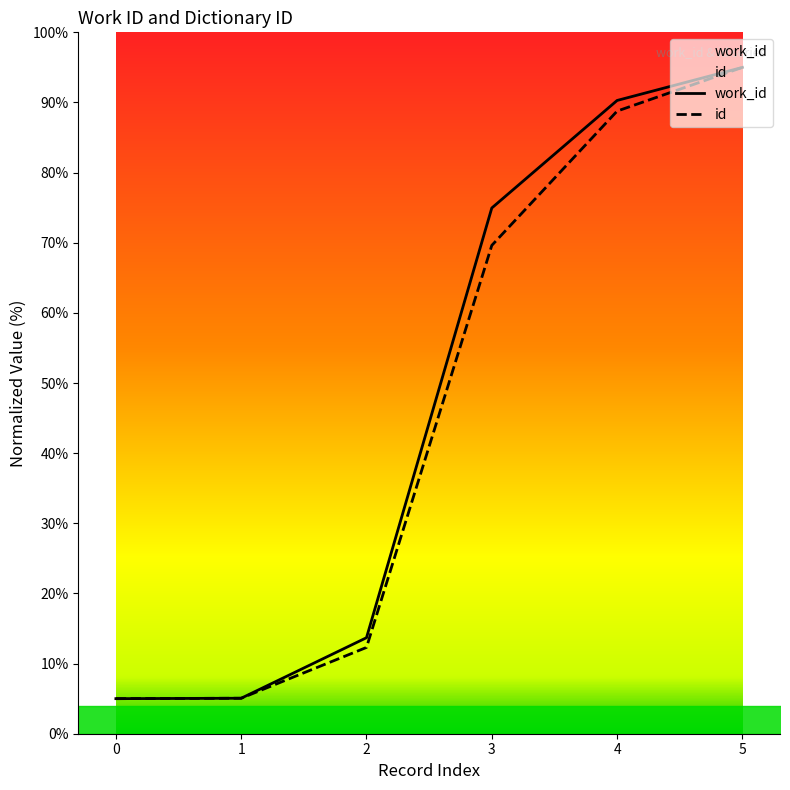

Reading right to left, transcribe all the data shown in this chart.

work_id: 95.0	90.3	75.0	13.7	5.1	5.0
id: 95.0	88.8	69.6	12.3	5.1	5.0